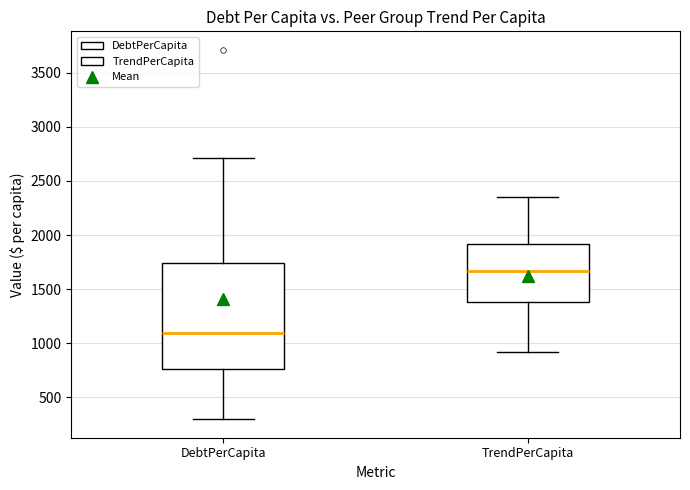

Reading left to right, read every box against the y-axis: the position of its median line, the range the box covers, and the ends of its whiskers. The values are not printed on the chart, so give them approximately, as read against the axis.

DebtPerCapita: median 1100, box 750 to 1750, whiskers 300 to 2700
TrendPerCapita: median 1650, box 1400 to 1900, whiskers 900 to 2350